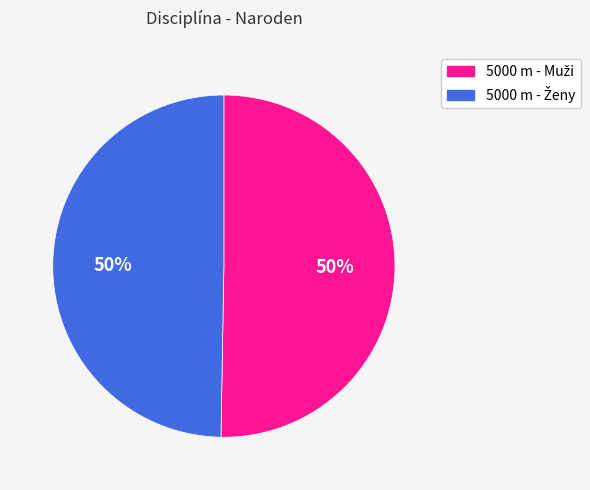

To the nearest percent, what is the average slice percentage?

50%